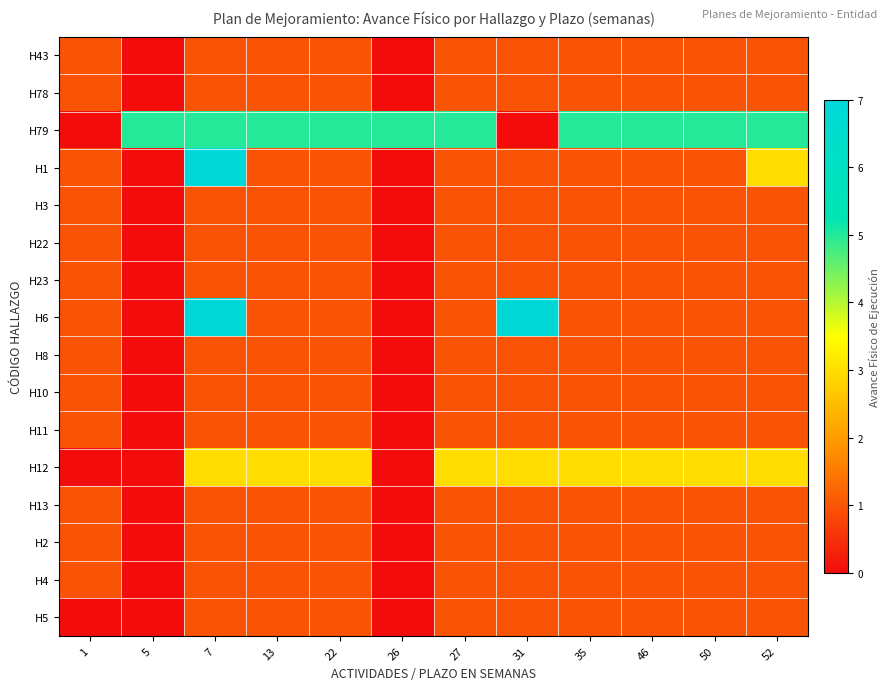

List the series in order of their peak value, lowest first.

H43, H78, H3, H22, H23, H8, H10, H11, H13, H2, H4, H5, H12, H79, H1, H6